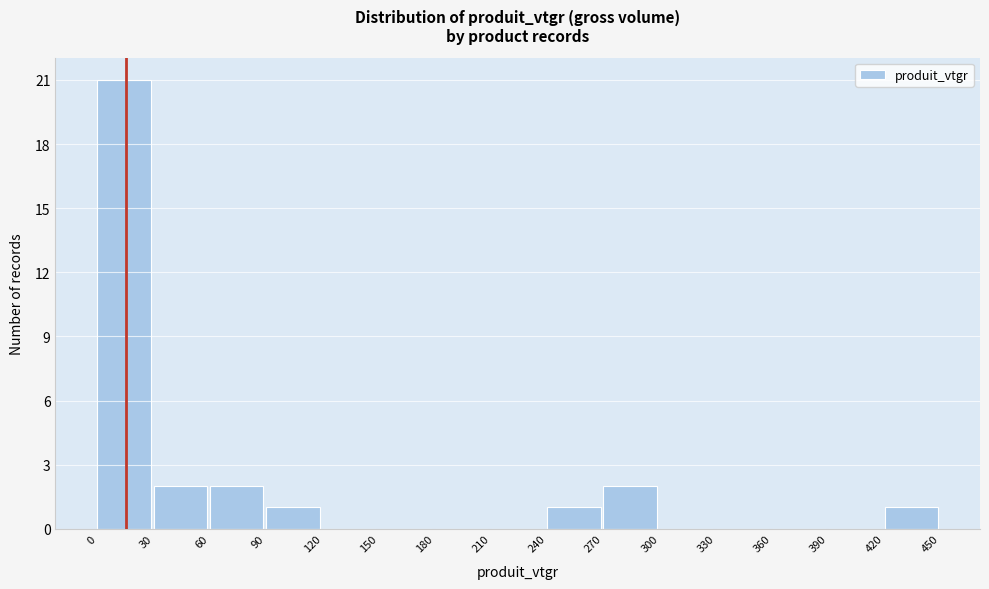

Reading left to right, list every bar in this chart as the range it spans on the x-axis followed by its height. The values are not printed on the chart, so give them approximately, as read against the axis.

0 to 30: 21
30 to 60: 2
60 to 90: 2
90 to 120: 1
120 to 150: 0
150 to 180: 0
180 to 210: 0
210 to 240: 0
240 to 270: 1
270 to 300: 2
300 to 330: 0
330 to 360: 0
360 to 390: 0
390 to 420: 0
420 to 450: 1